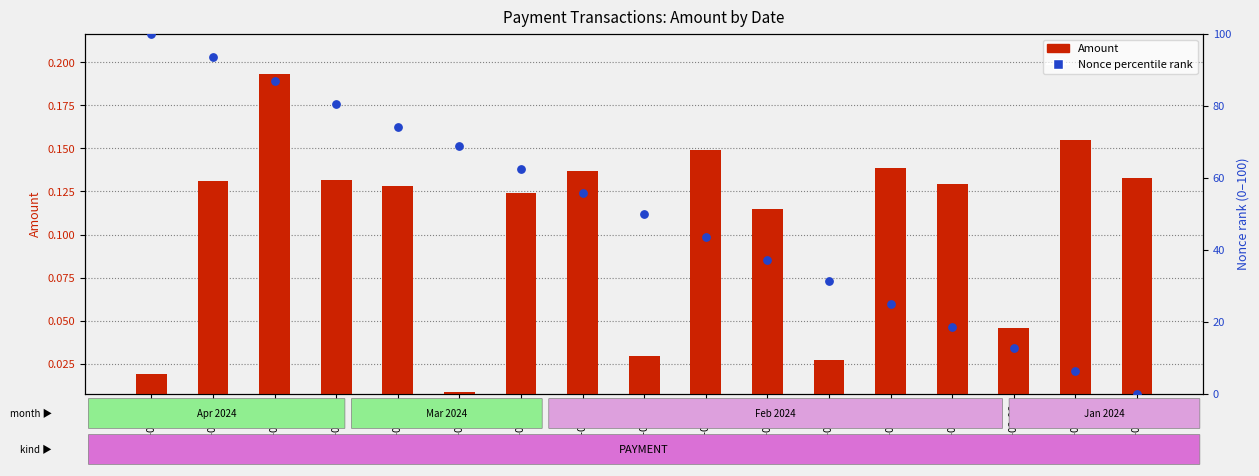

Which series has the largest Y range (max minus min)?

Nonce (normalized rank)